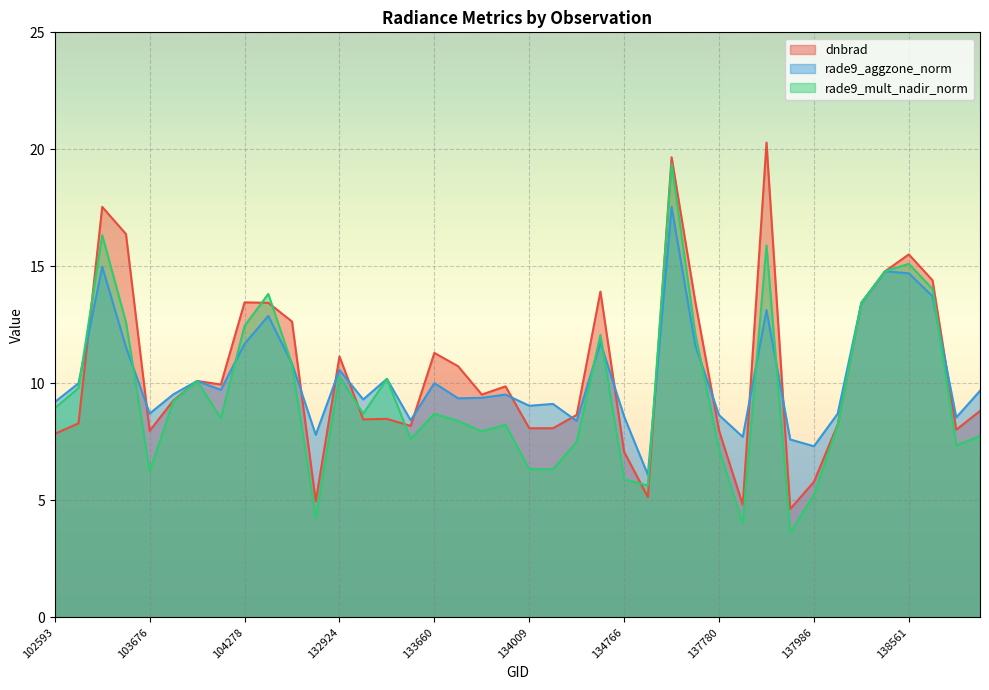

How many times do rade9_aggzone_norm and rade9_mult_nadir_norm cross each other?

11